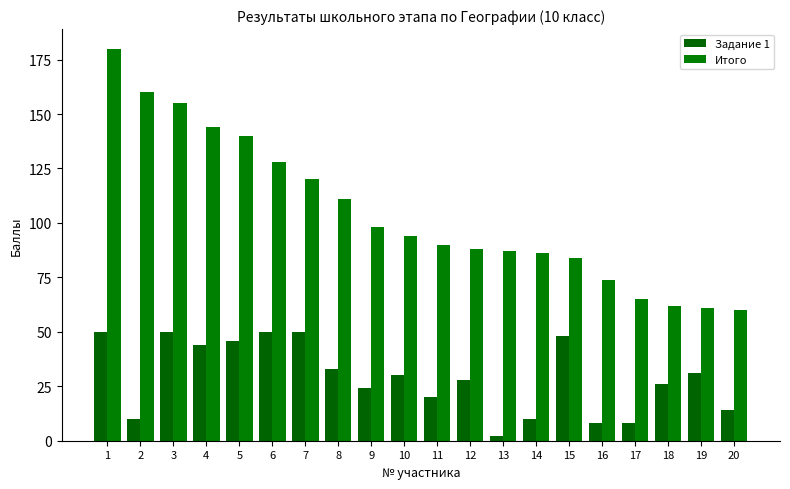

The Задание 1 series shows 33 at 8. True or false?

True